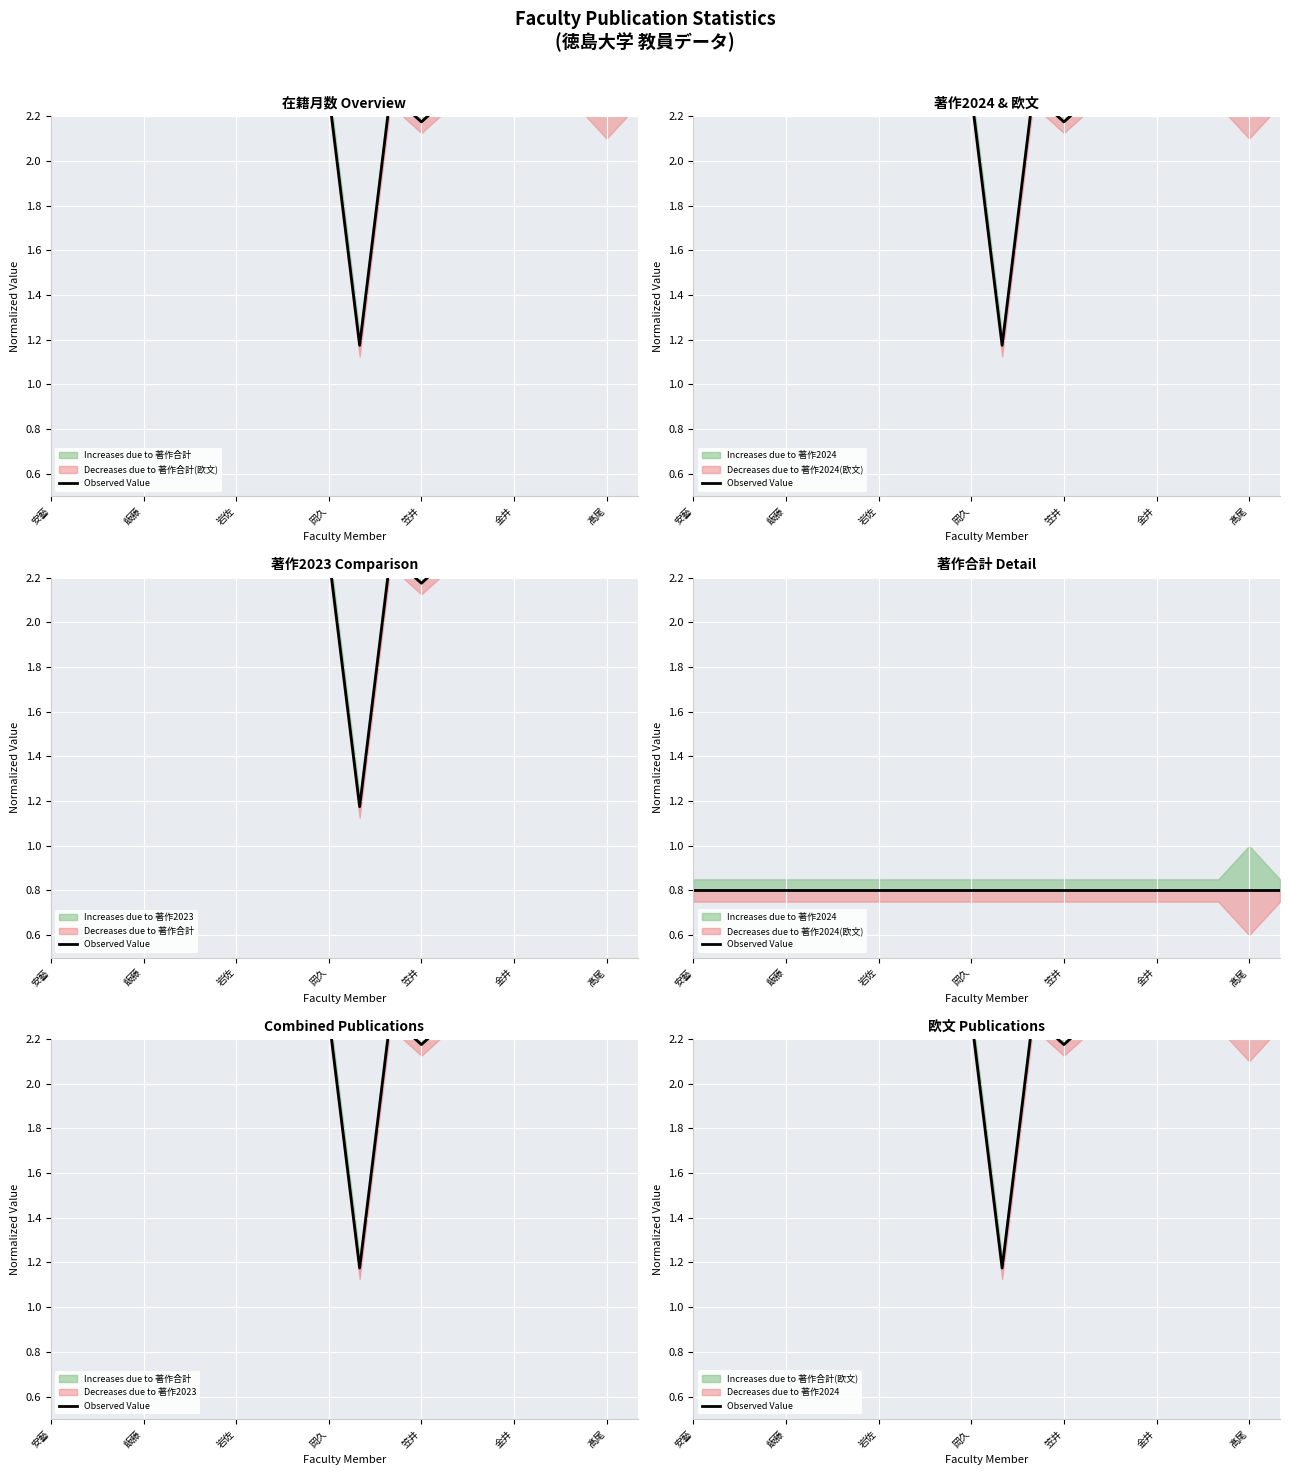

What is the smallest value displayed?

1.2